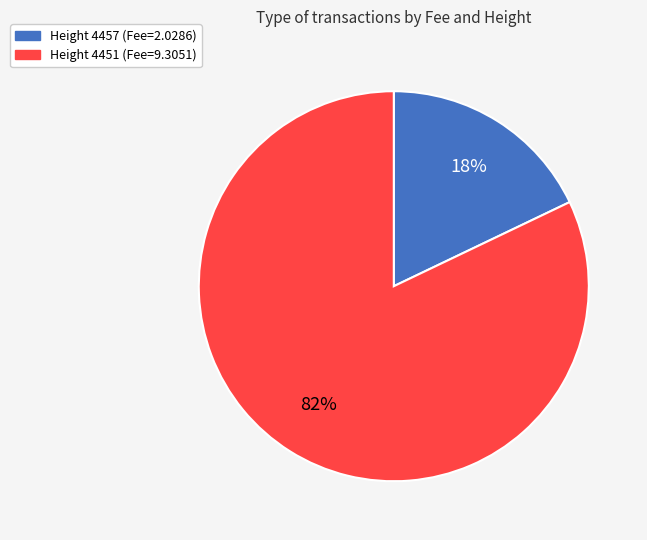

Which slice represents more than half of the pie?

Height 4451 (Fee=9.3051)